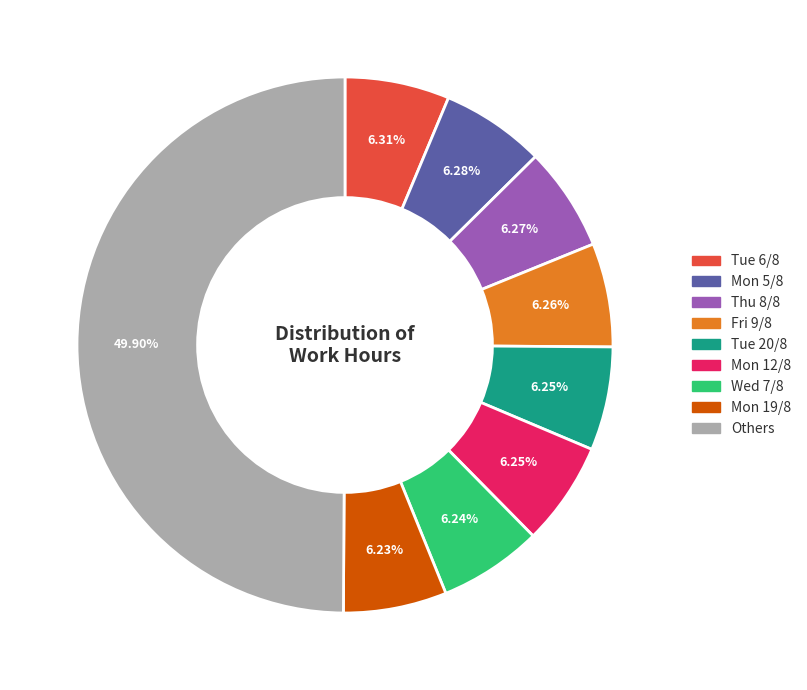

How many slices are in this pie chart?

9